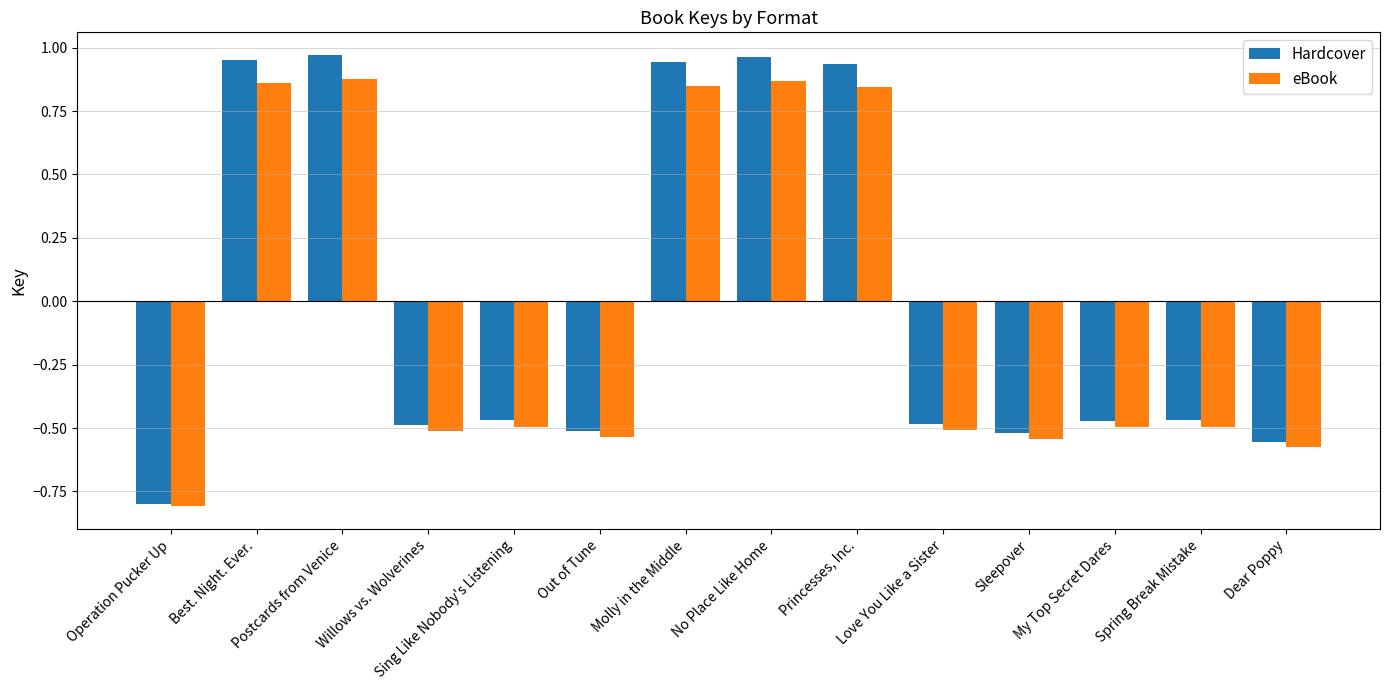

What is the label of the 4th bar from the left?

Willows vs. Wolverines